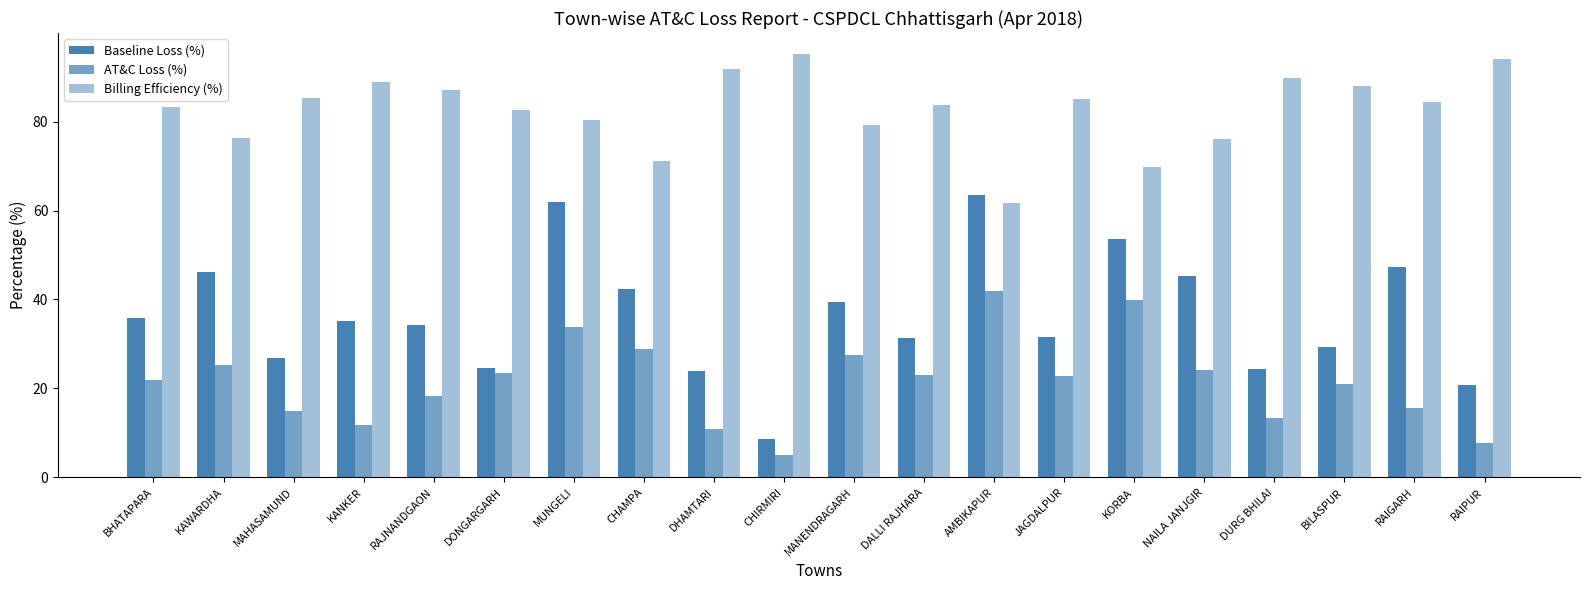

Count the number of data series in this chart.

3